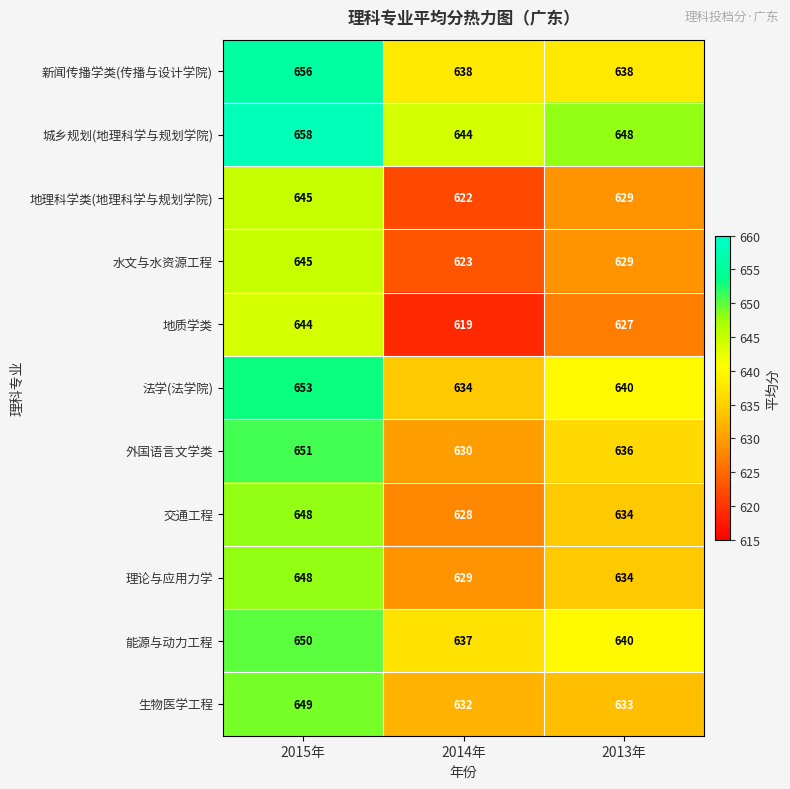

Which series has the widest spread of values?

地质学类